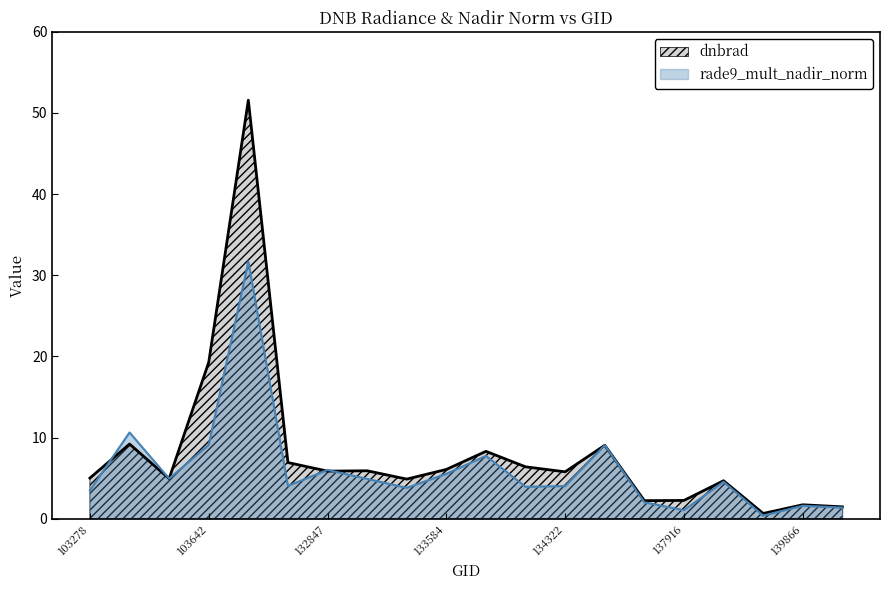

Reading right to left, transcribe all the data shown in this chart.

dnbrad: 140059=1.5	139866=1.7	139283=0.7	138492=4.7	137916=2.3	137903=2.2	134687=9.1	134322=5.8	134138=6.4	133762=8.3	133584=6.1	133404=4.9	133209=5.9	132847=5.9	104471=6.9	103988=51.6	103642=19.3	103515=5.0	103396=9.2	103278=5.0
rade9_mult_nadir_norm: 140059=1.4	139866=1.6	139283=0.4	138492=4.6	137916=1.1	137903=2.0	134687=9.1	134322=4.0	134138=3.9	133762=7.7	133584=5.5	133404=3.8	133209=4.9	132847=6.0	104471=4.1	103988=31.7	103642=9.1	103515=5.0	103396=10.6	103278=3.5